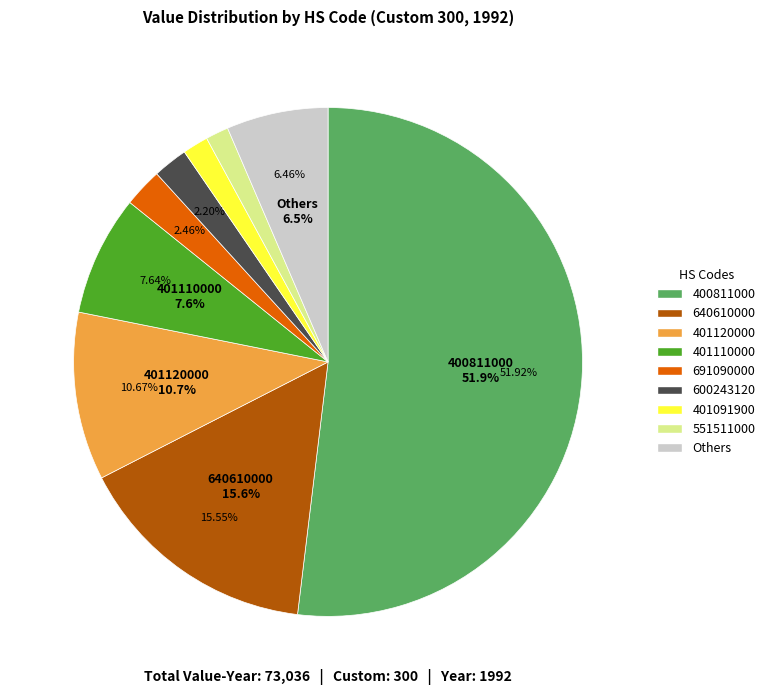

To the nearest percent, what portion does 401120000 represent?

11%